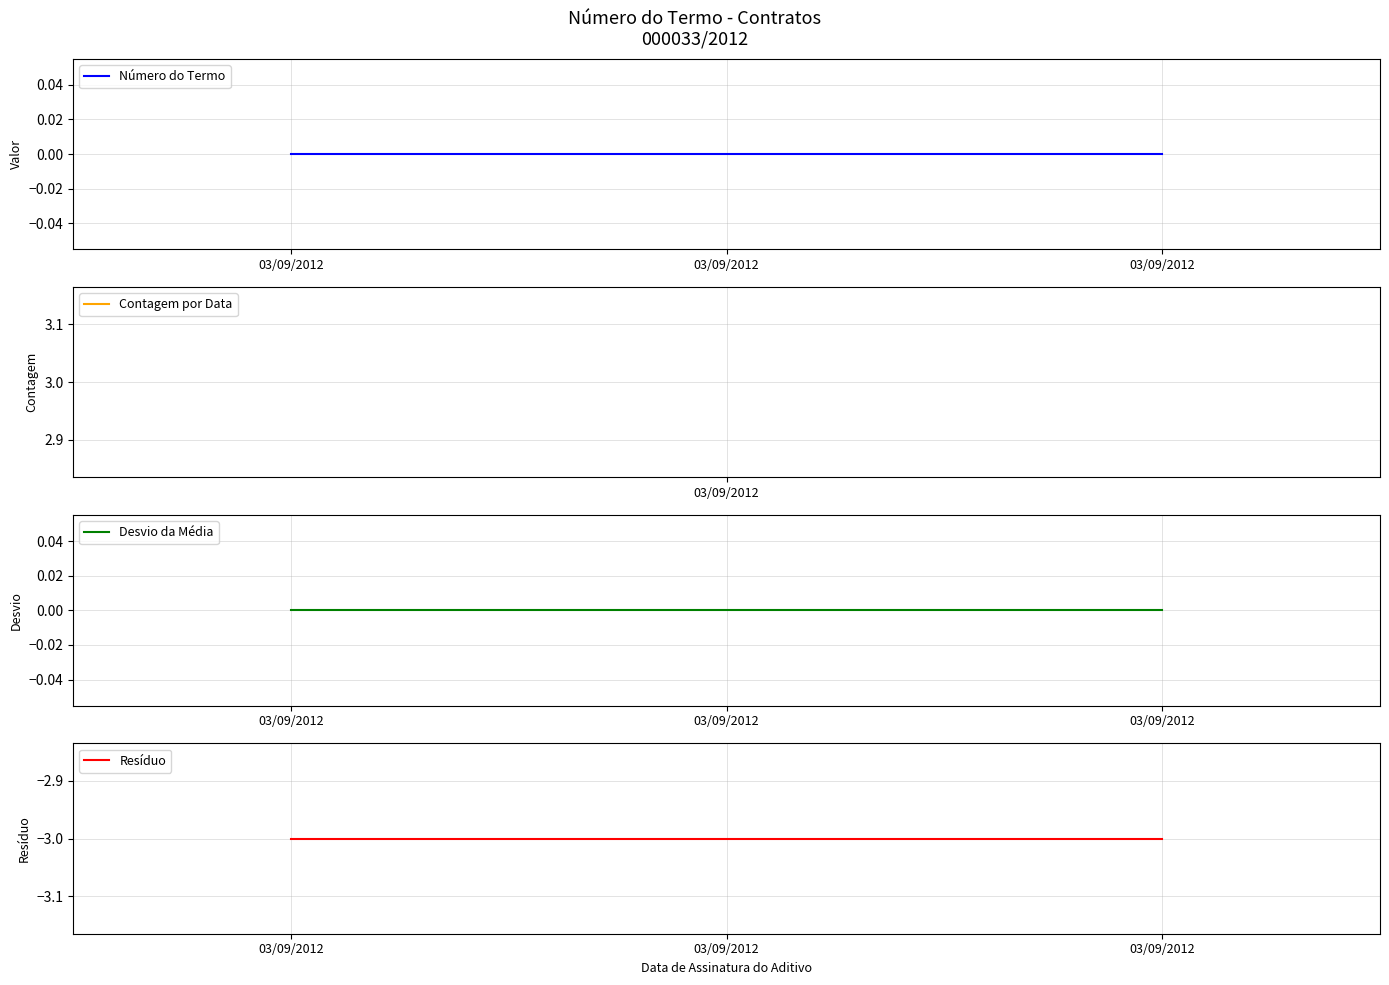

Reading left to right, list all the values displayed in this chart.

Número do Termo: 0	0	0
Desvio da Média: 0	0	0
Resíduo: -3	-3	-3